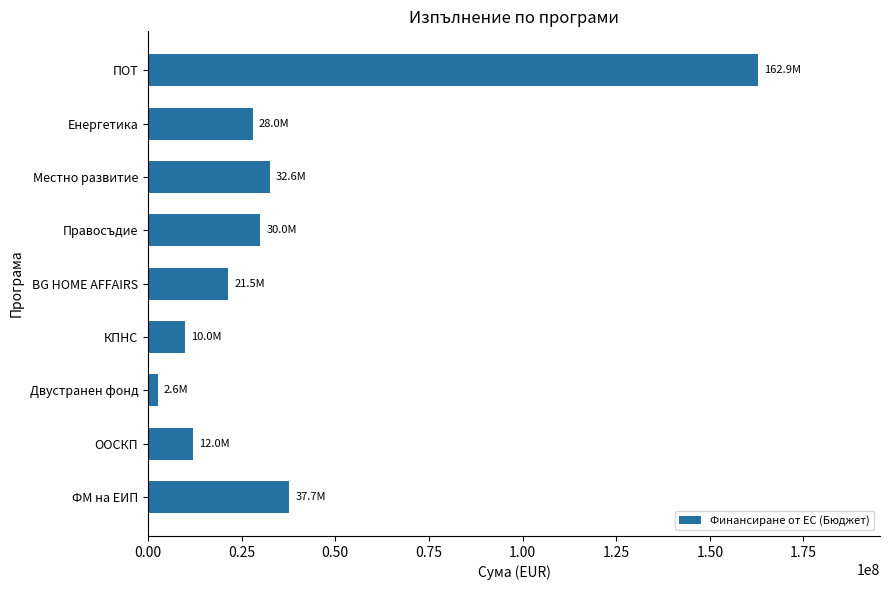

True or false: the data shows 65837608.6 at ФМ на ЕИП.

False